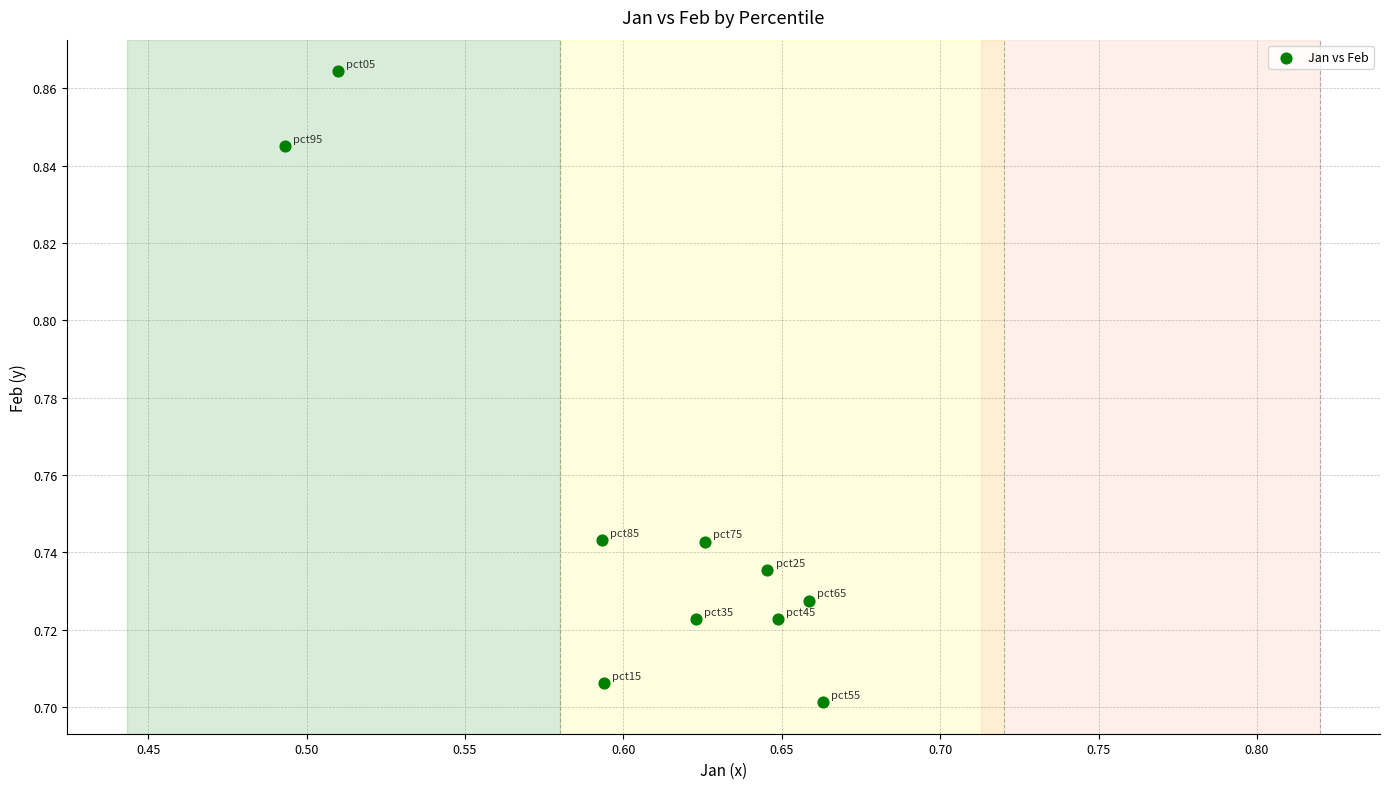

What is the average X value?

0.6